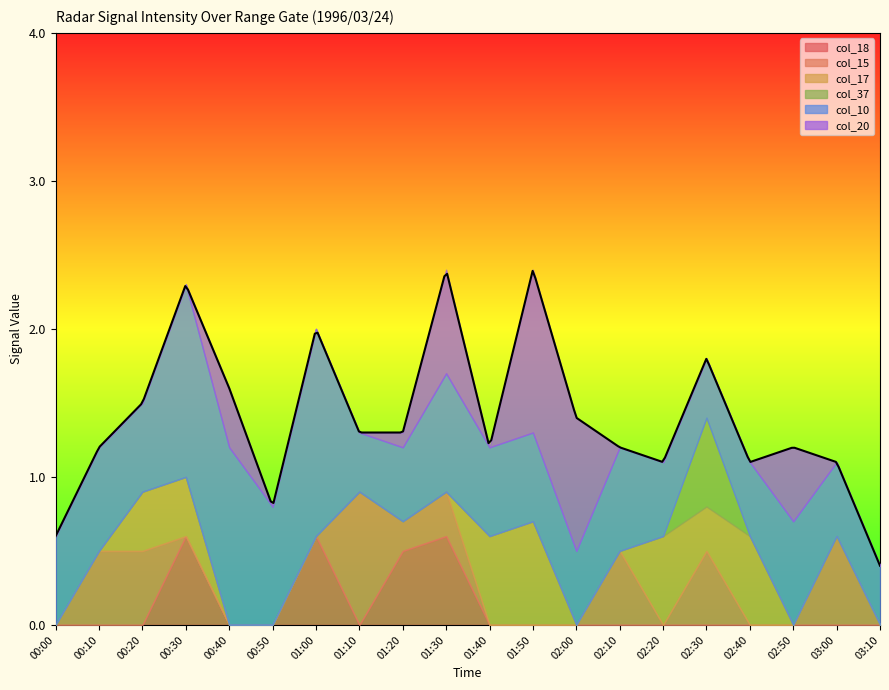

Reading left to right, what are all the values shown in this chart?

col_18: 00:00=0.0	00:10=0.0	00:20=0.0	00:30=0.6	00:40=0.0	00:50=0.0	01:00=0.6	01:10=0.0	01:20=0.5	01:30=0.6	01:40=0.0	01:50=0.0	02:00=0.0	02:10=0.0	02:20=0.0	02:30=0.0	02:40=0.0	02:50=0.0	03:00=0.0	03:10=0.0
col_15: 00:00=0.0	00:10=0.5	00:20=0.5	00:30=0.0	00:40=0.0	00:50=0.0	01:00=0.0	01:10=0.9	01:20=0.2	01:30=0.3	01:40=0.0	01:50=0.0	02:00=0.0	02:10=0.5	02:20=0.0	02:30=0.5	02:40=0.0	02:50=0.0	03:00=0.6	03:10=0.0
col_17: 00:00=0.0	00:10=0.0	00:20=0.4	00:30=0.4	00:40=0.0	00:50=0.0	01:00=0.0	01:10=0.0	01:20=0.0	01:30=0.0	01:40=0.6	01:50=0.7	02:00=0.0	02:10=0.0	02:20=0.6	02:30=0.3	02:40=0.6	02:50=0.0	03:00=0.0	03:10=0.0
col_37: 00:00=0.0	00:10=0.0	00:20=0.0	00:30=0.0	00:40=0.0	00:50=0.0	01:00=0.0	01:10=0.0	01:20=0.0	01:30=0.0	01:40=0.0	01:50=0.0	02:00=0.0	02:10=0.0	02:20=0.0	02:30=0.6	02:40=0.0	02:50=0.0	03:00=0.0	03:10=0.0
col_10: 00:00=0.6	00:10=0.7	00:20=0.6	00:30=1.3	00:40=1.2	00:50=0.8	01:00=1.4	01:10=0.4	01:20=0.5	01:30=0.8	01:40=0.6	01:50=0.6	02:00=0.5	02:10=0.7	02:20=0.5	02:30=0.4	02:40=0.5	02:50=0.7	03:00=0.5	03:10=0.4
col_20: 00:00=0.0	00:10=0.0	00:20=0.0	00:30=0.0	00:40=0.4	00:50=0.0	01:00=0.0	01:10=0.0	01:20=0.1	01:30=0.7	01:40=0.0	01:50=1.1	02:00=0.9	02:10=0.0	02:20=0.0	02:30=0.0	02:40=0.0	02:50=0.5	03:00=0.0	03:10=0.0